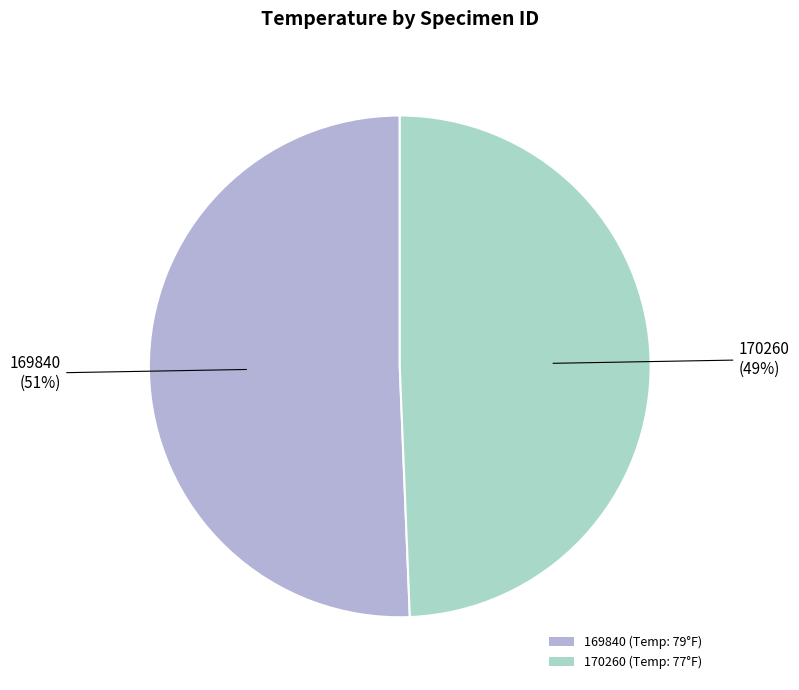

Which category has the biggest portion of the pie?

169840